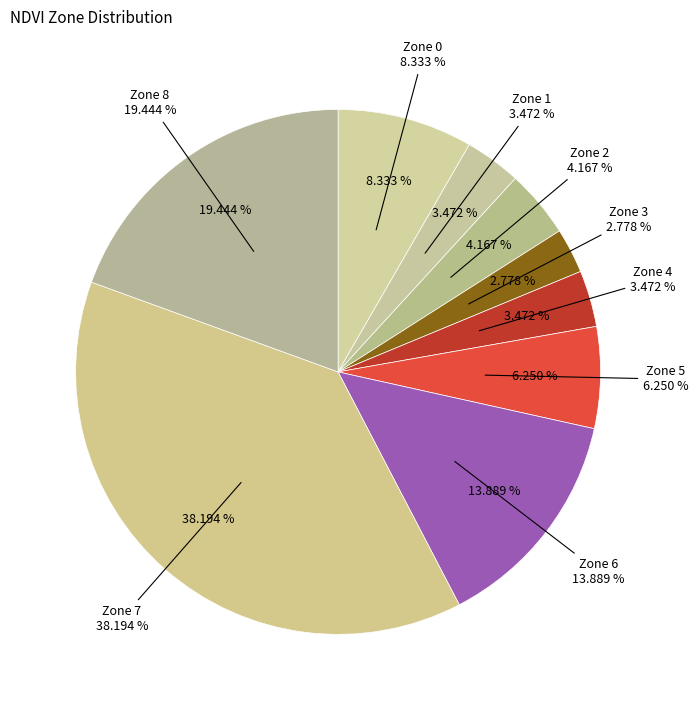

The 2 slice represents 4% of the pie. True or false?

True